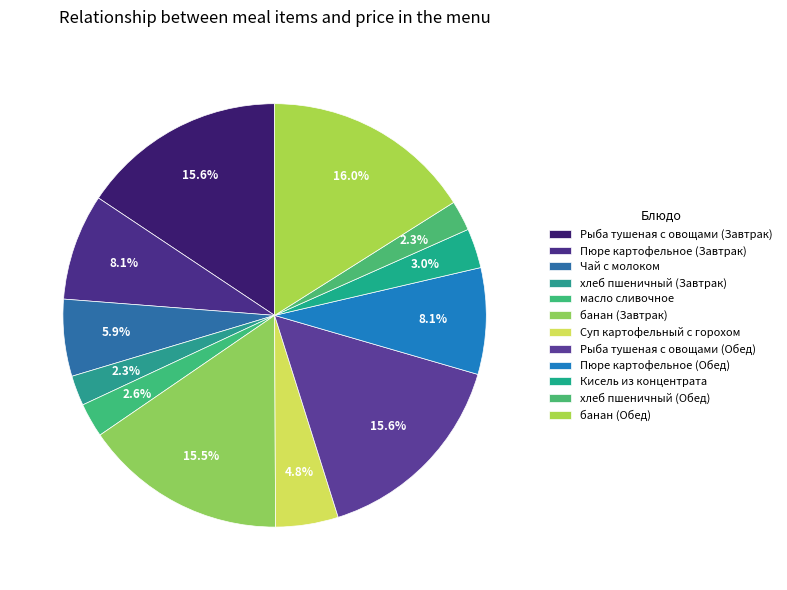

To the nearest percent, what is the difference between the хлеб пшеничный (Завтрак) and банан (Обед) slice percentages?

14%